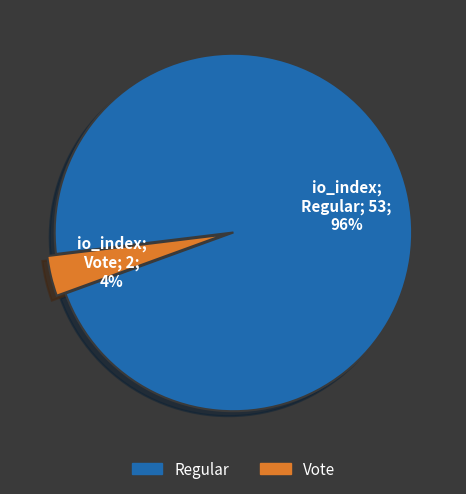

The Vote slice represents 4% of the pie. True or false?

True